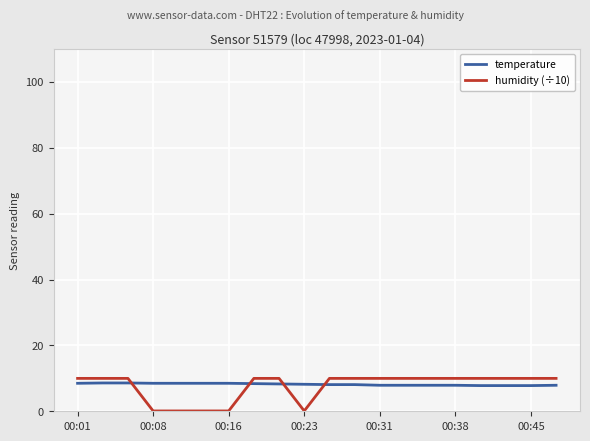

After their last crossing, which series has the higher values: temperature or humidity (÷10)?

humidity (÷10)